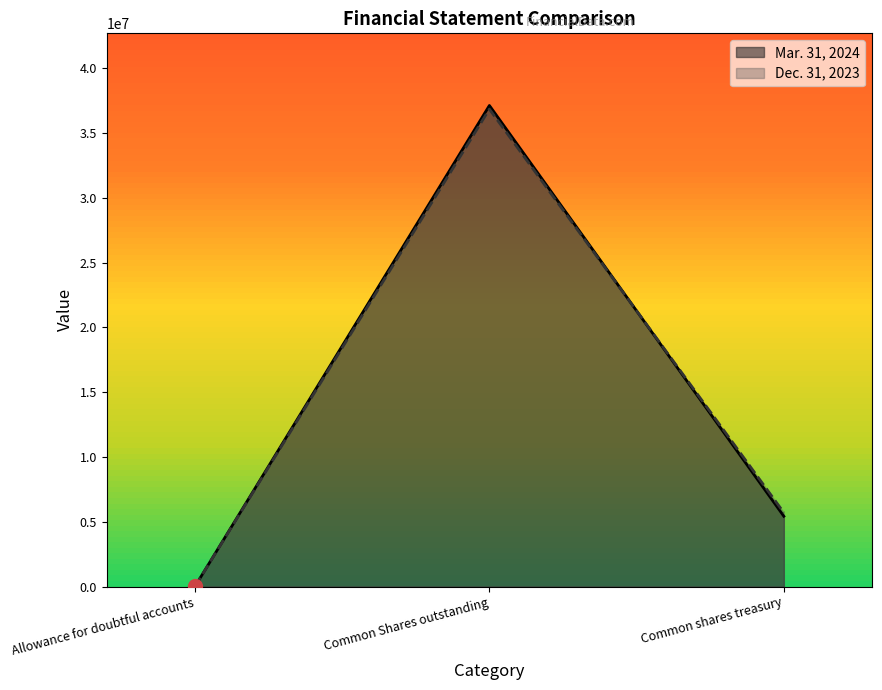

The value of Dec. 31, 2023 at Allowance for doubtful accounts is 4189. True or false?

True